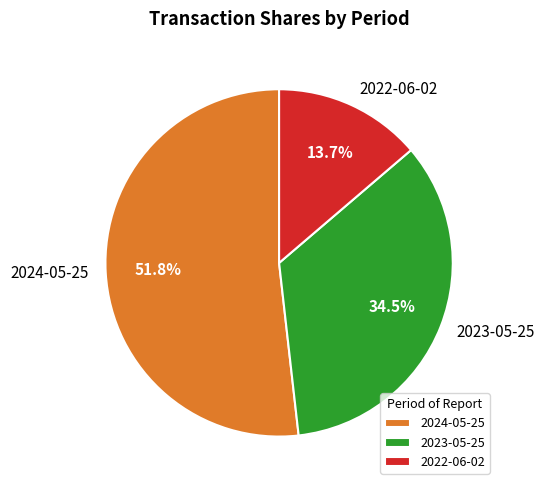

Combined, what portion of the pie is 2024-05-25 and 2022-06-02?

65.5%